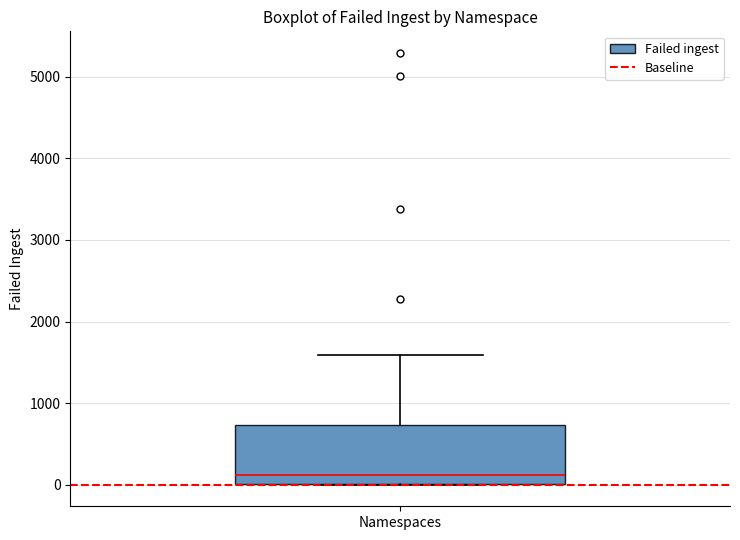

Transcribe this box plot: give where the median line is, the range the box spans, and where the two whiskers end, as read against the y-axis. The values are not printed on the chart, so give them approximately, as read against the axis.

median 100, box 0 to 700, whiskers 0 to 1600